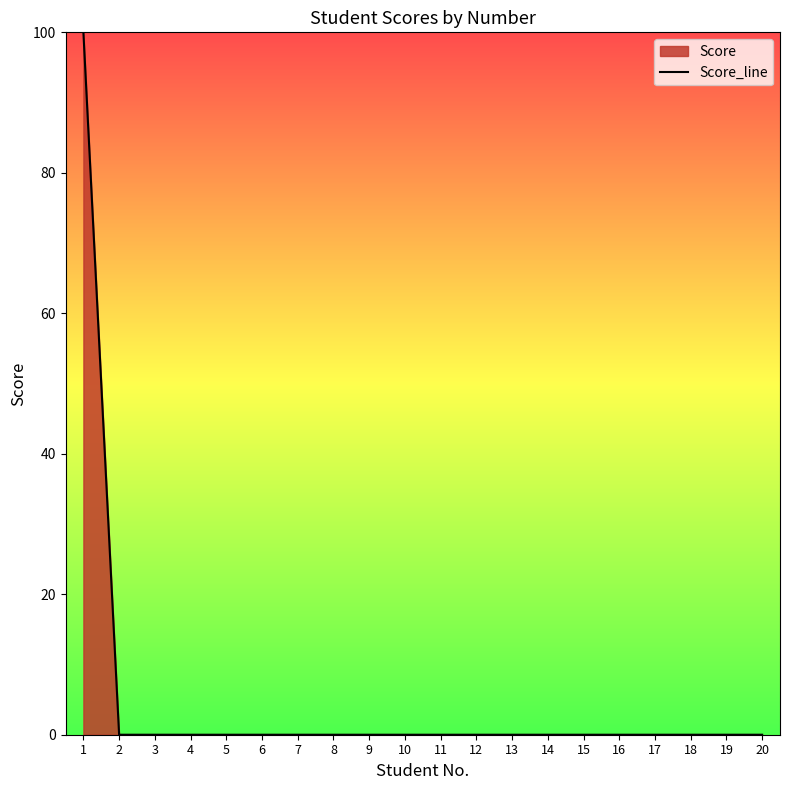

List the labels in order of value, smallest first.

2, 3, 4, 5, 6, 7, 8, 9, 10, 11, 12, 13, 14, 15, 16, 17, 18, 19, 20, 1